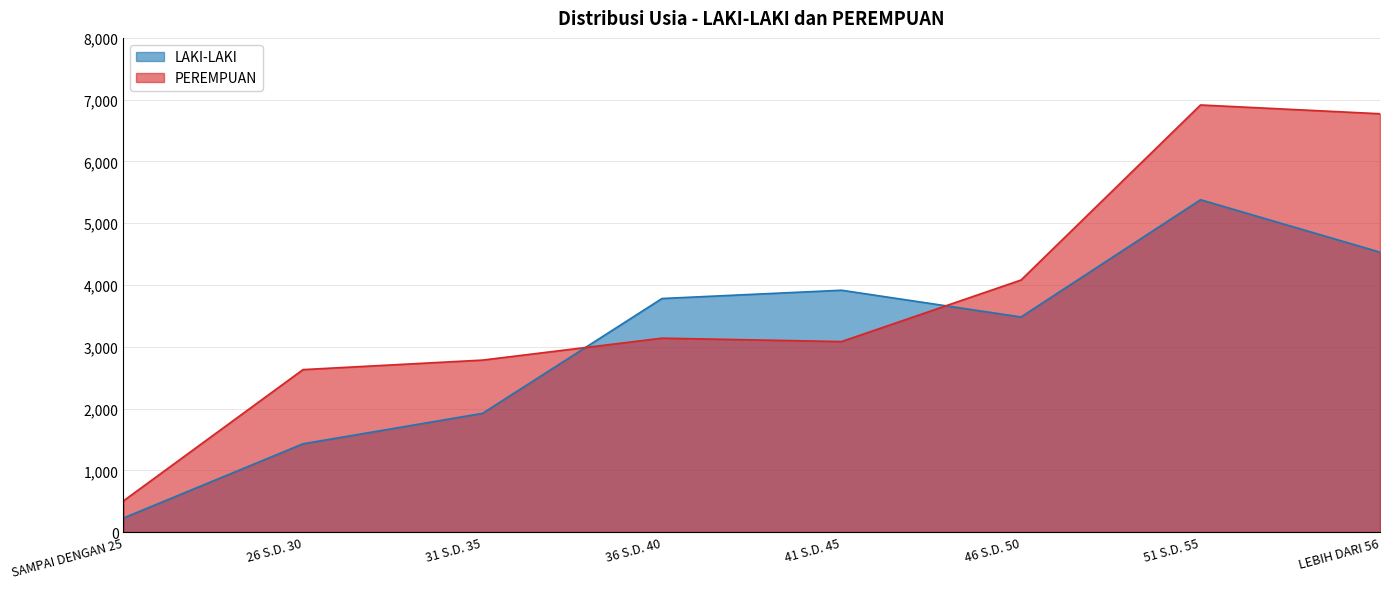

What is the total value across all series at 31 S.D. 35?

4706